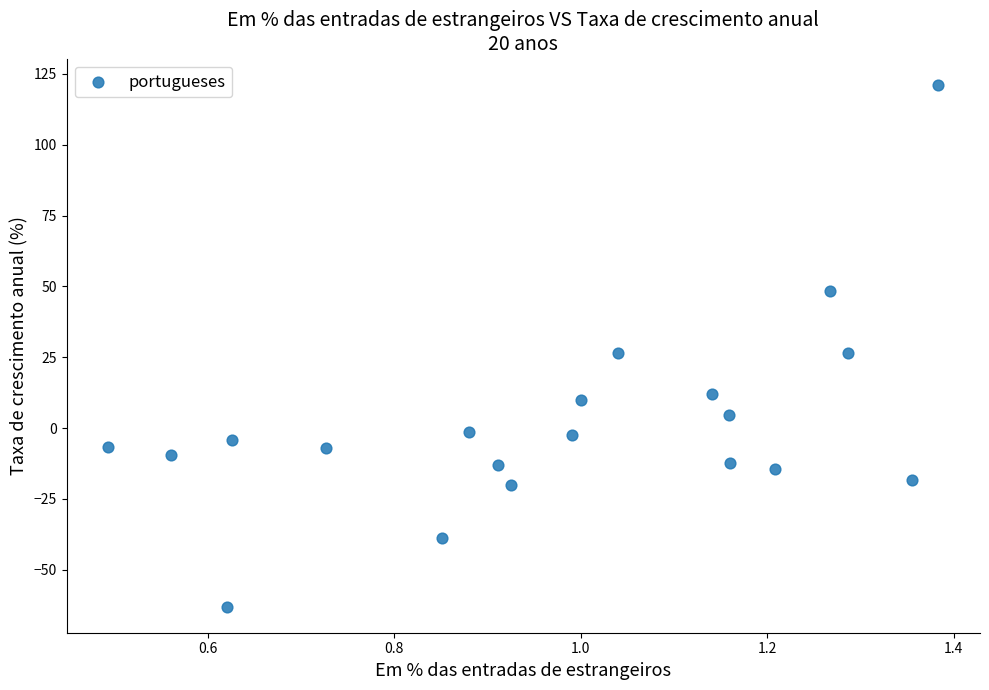

What is the range of Y values (max minus min)?

184.2